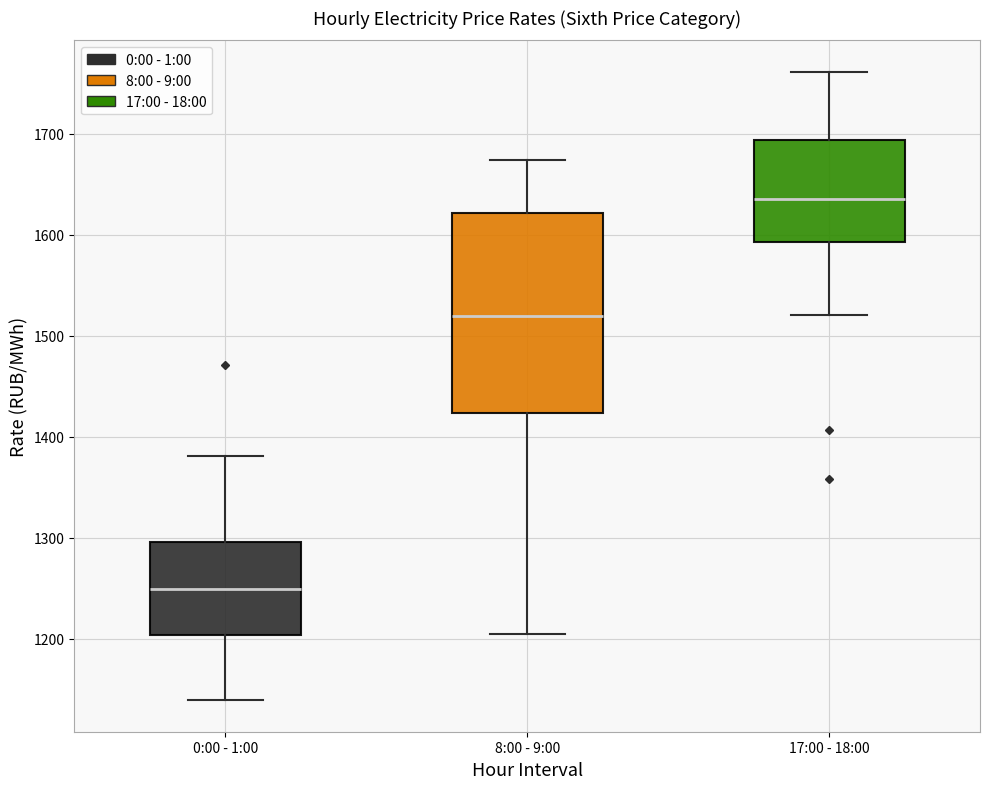

Reading left to right, read every box against the y-axis: the position of its median line, the range the box covers, and the ends of its whiskers. The values are not printed on the chart, so give them approximately, as read against the axis.

0:00 - 1:00: median 1250, box 1200 to 1300, whiskers 1140 to 1380
8:00 - 9:00: median 1520, box 1420 to 1620, whiskers 1200 to 1670
17:00 - 18:00: median 1640, box 1590 to 1690, whiskers 1520 to 1760